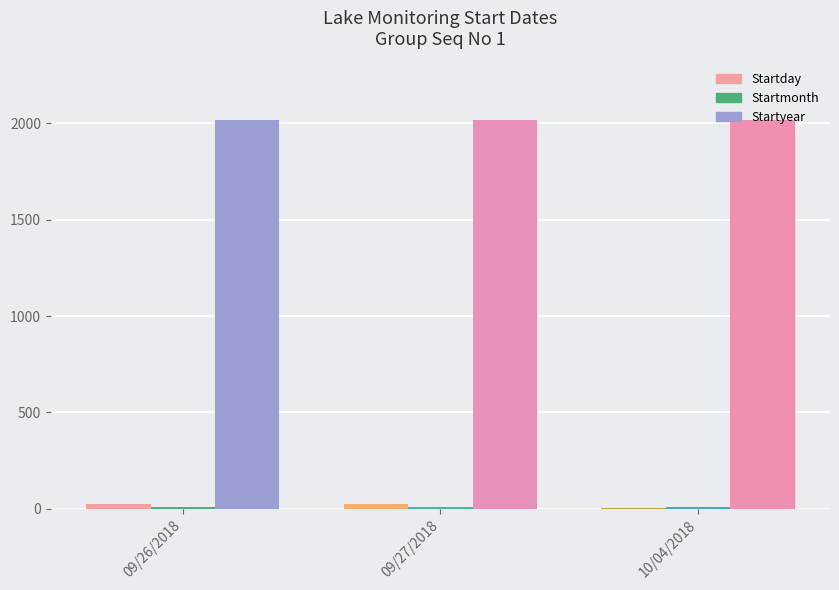

At which category does the chart reach its minimum across all series?

10/04/2018